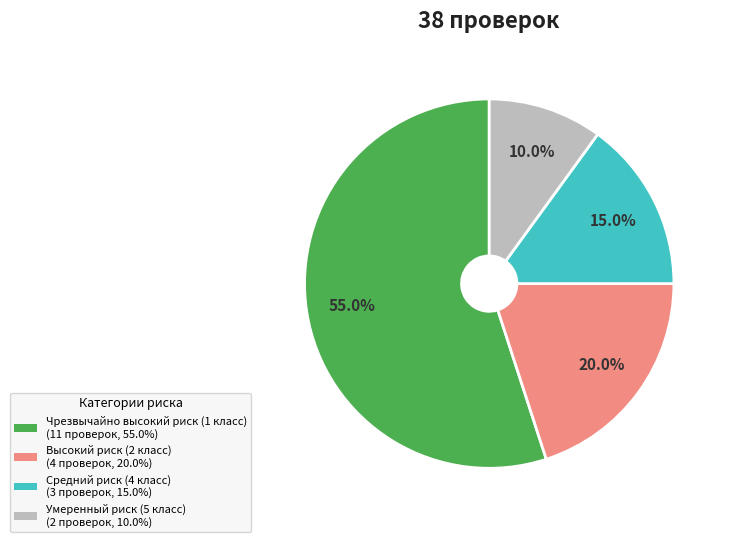

To the nearest percent, what is the difference between the Средний риск (4 класс) and Высокий риск (2 класс) slice percentages?

5%